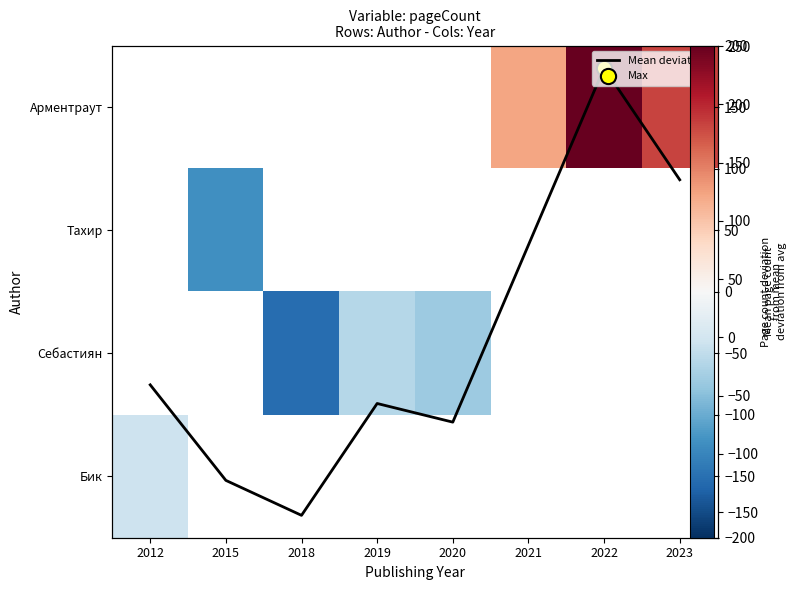

At which category does the chart reach its peak across all series?

2022